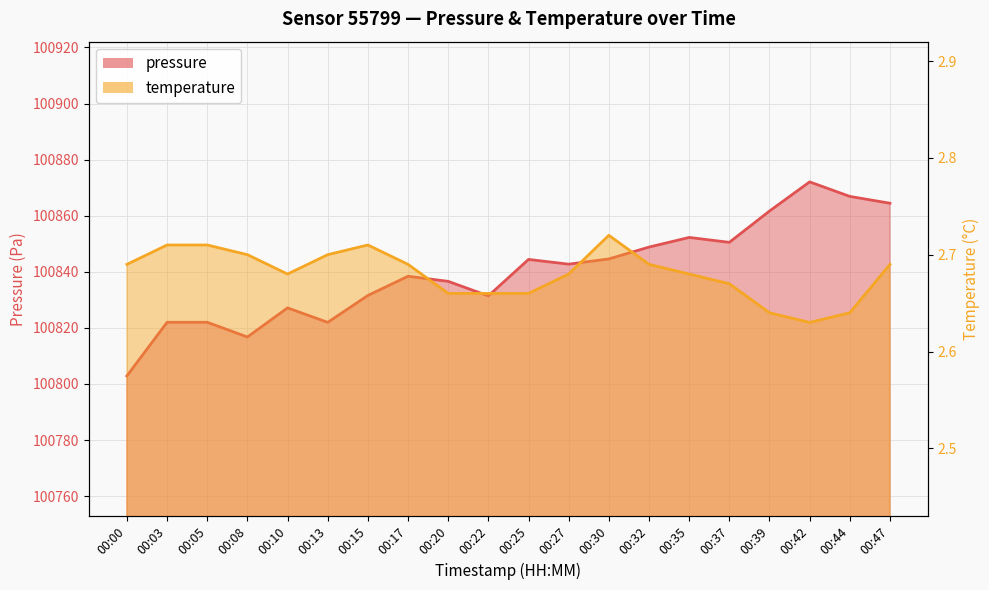

At which label is temperature closest to 2?

00:42